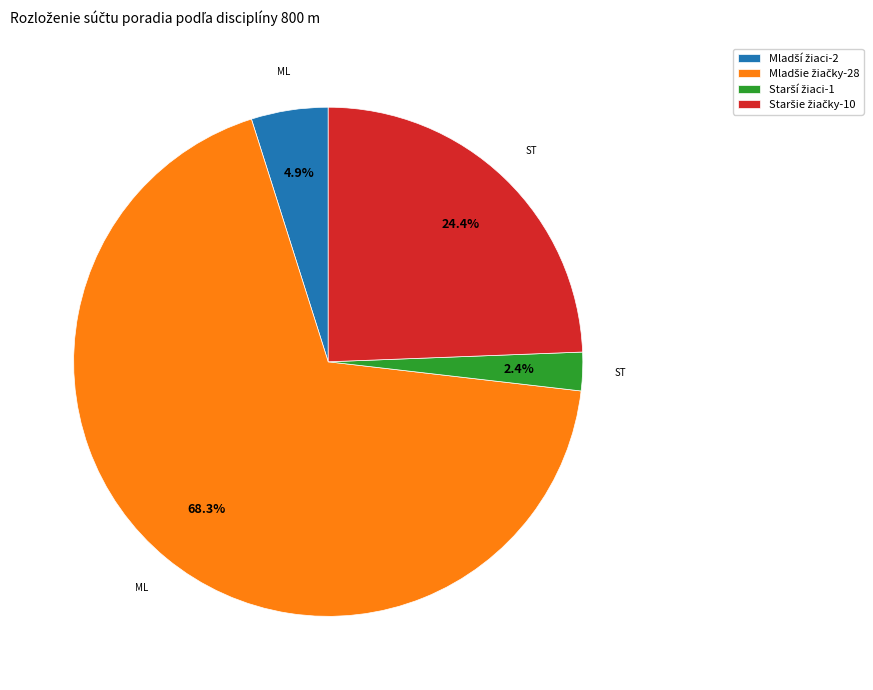

Does any single category account for the majority?

Yes